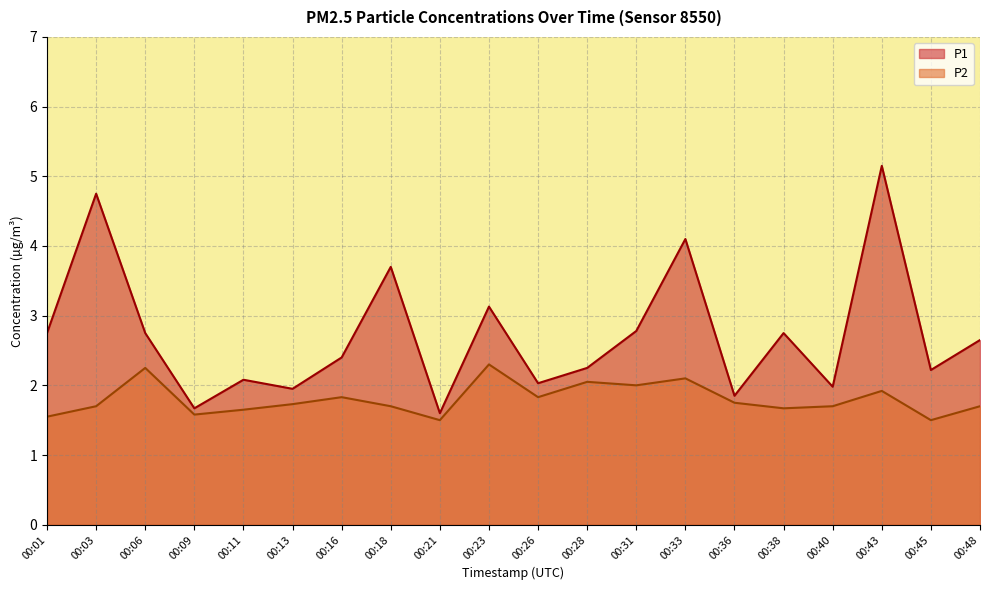

True or false: P2 and P1 intersect in this chart.

False